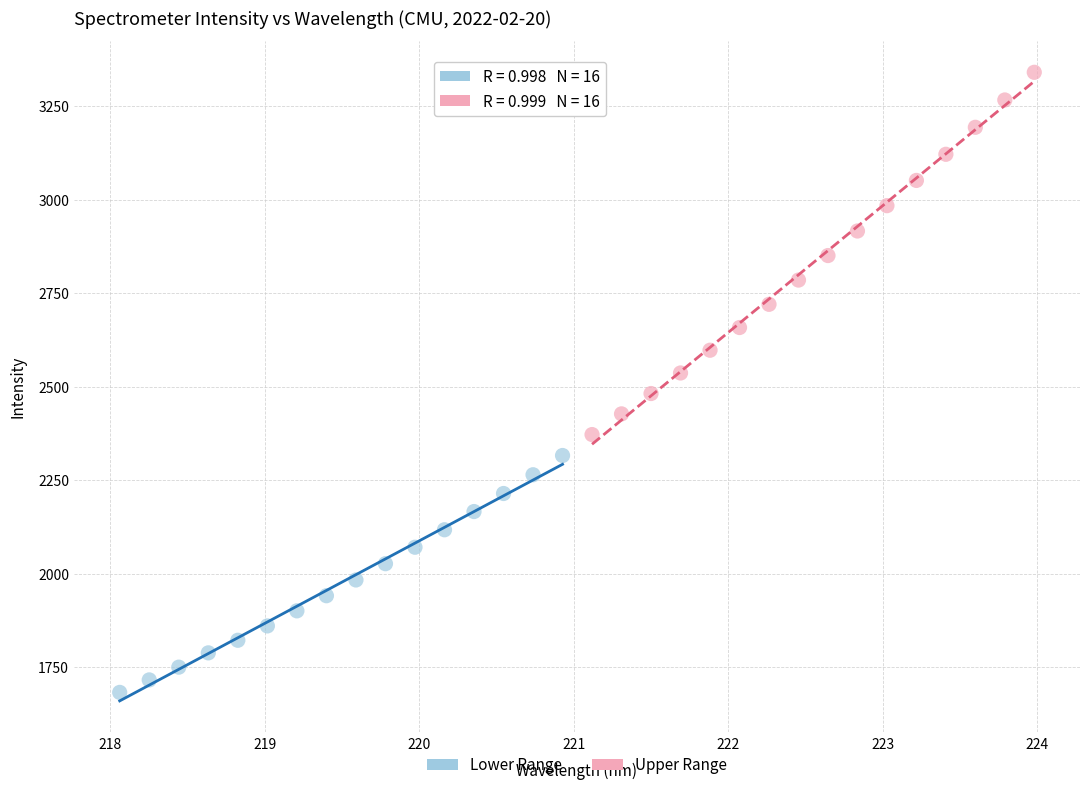

What are all the series names shown in the legend?

Lower Range, Upper Range